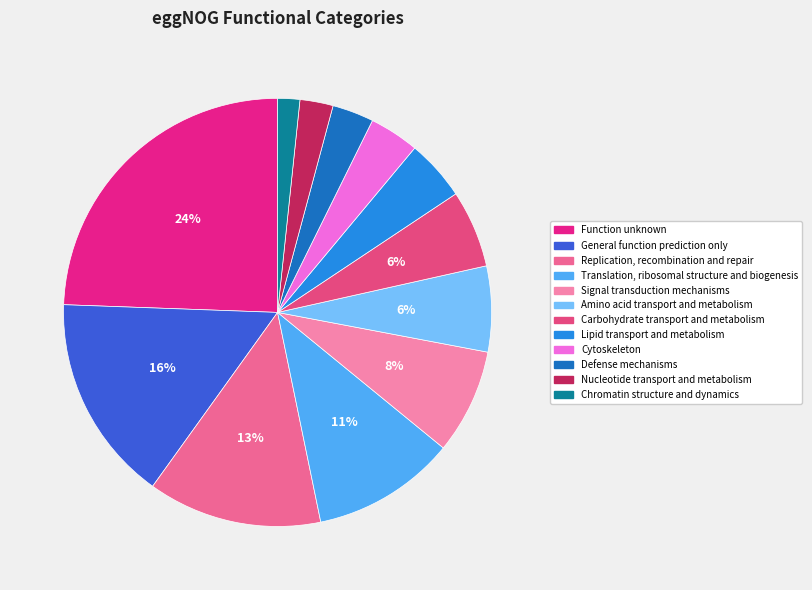

How many slices are in this pie chart?

12